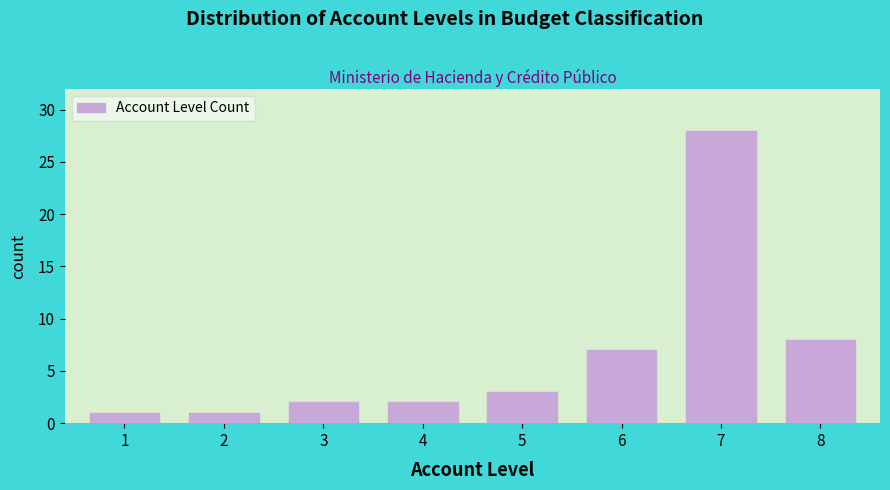

Reading left to right, what are all the values shown in this chart?

1=1	2=1	3=2	4=2	5=3	6=7	7=28	8=8